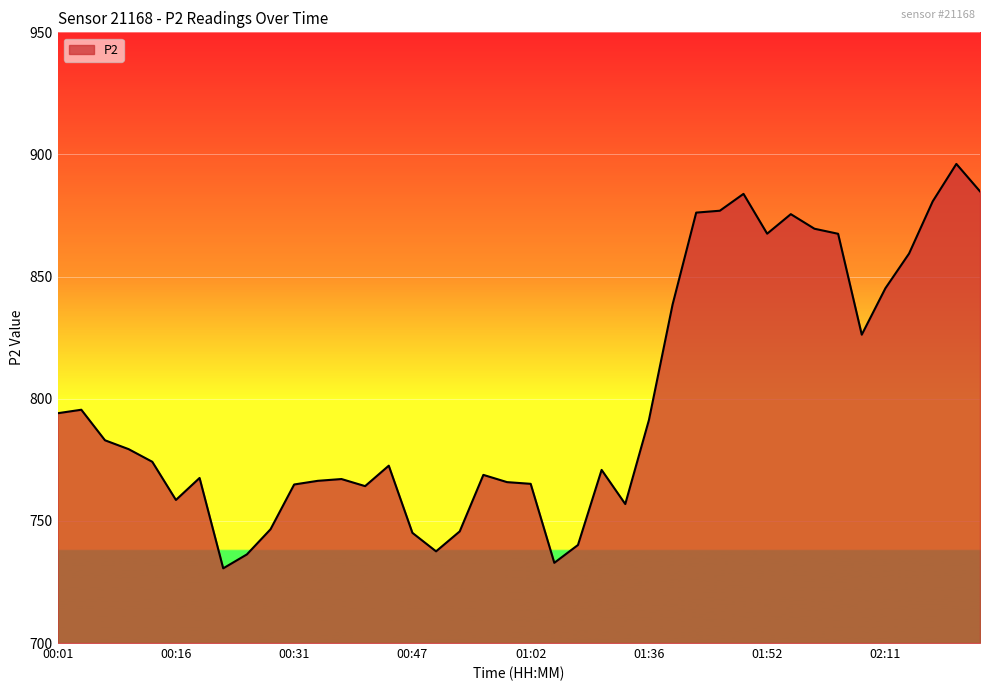

What is the difference between the maximum and minimum values?

165.6